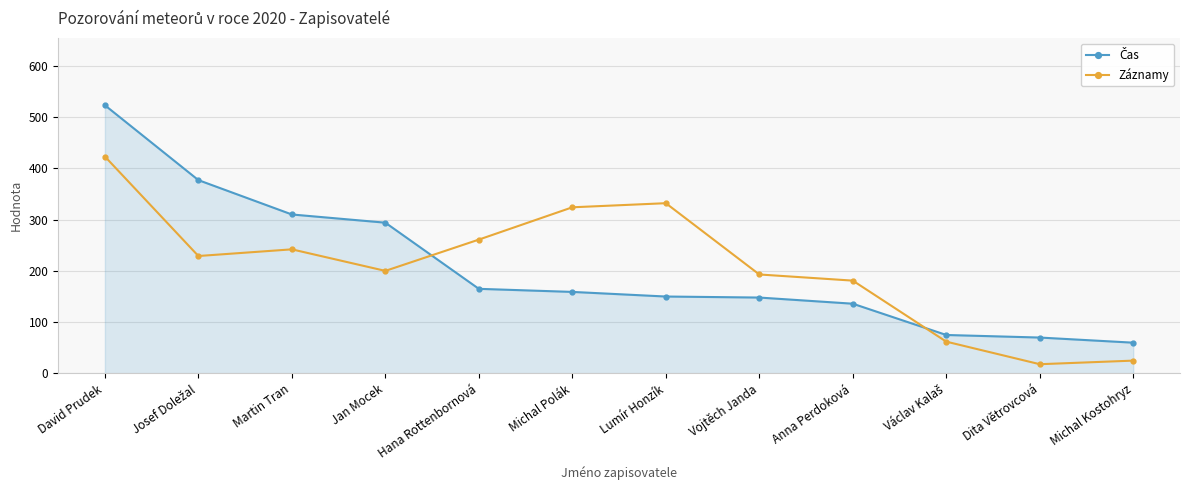

What is the smallest value displayed?

18